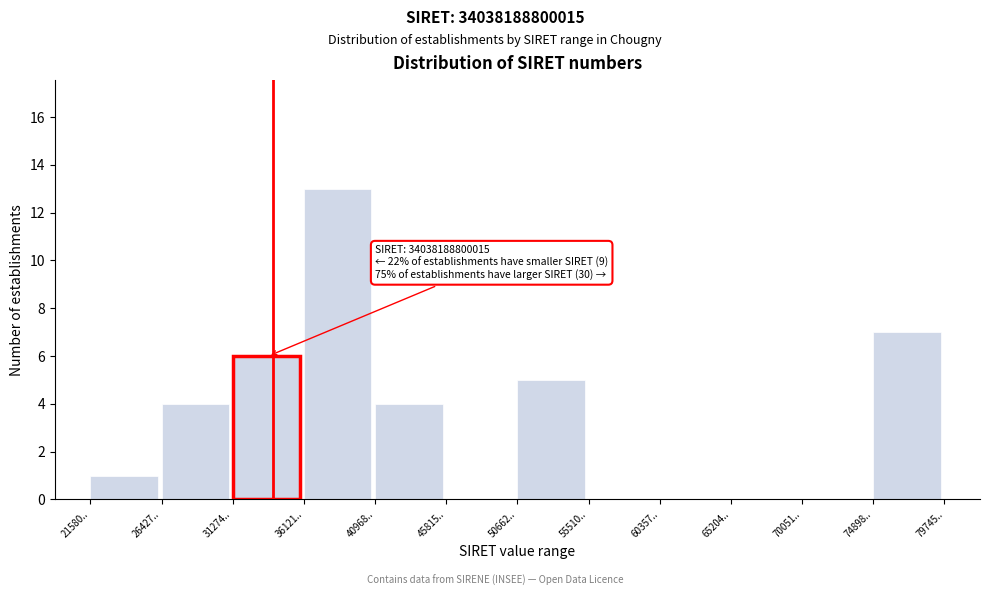

Reading left to right, what are all the values shown in this chart?

21580..=1	26427..=4	31274..=6	36121..=13	40968..=4	45815..=0	50662..=5	55510..=0	60357..=0	65204..=0	70051..=0	74898..=7